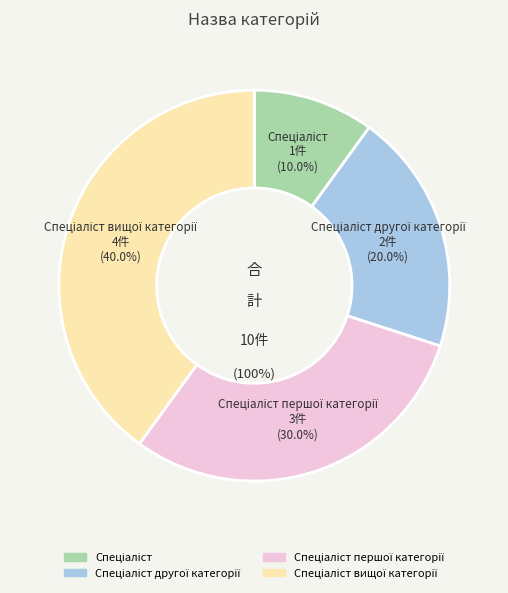

To the nearest percent, what portion does Спеціаліст represent?

10%